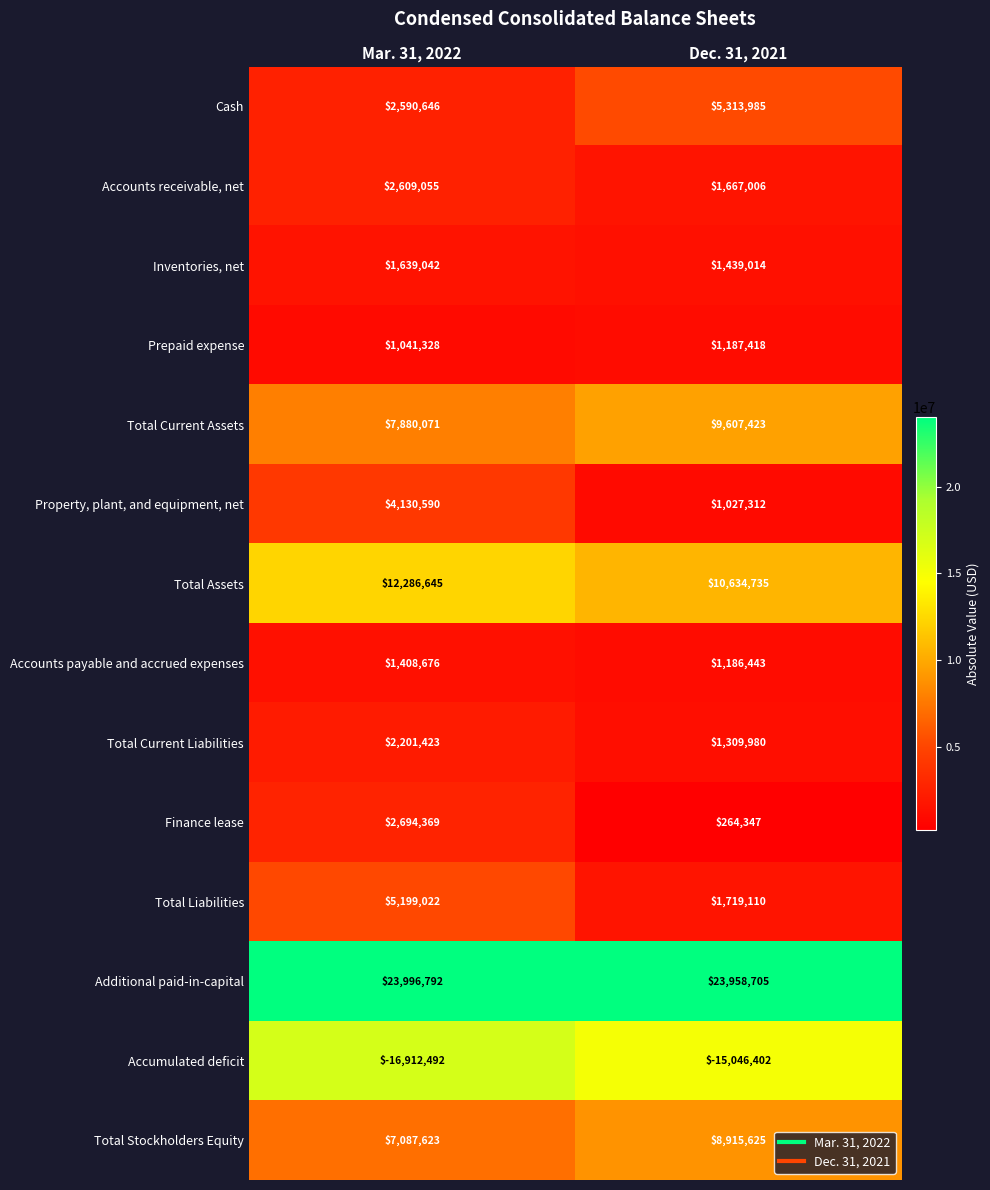

At which label is Total Current Assets closest to 8743747?

Mar. 31, 2022